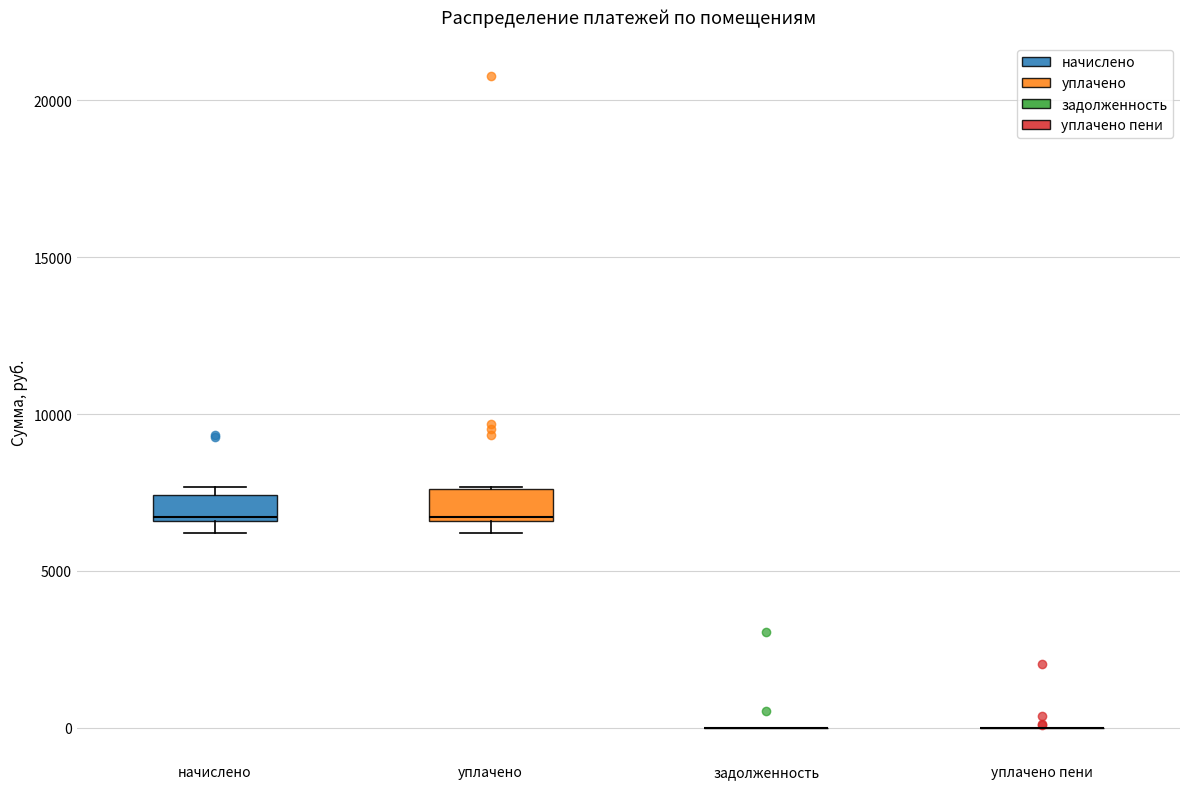

Reading left to right, transcribe this box plot: for each box, give where its median line is, the range the box spans, and where its two whiskers end, as read against the y-axis. The values are not printed on the chart, so give them approximately, as read against the axis.

начислено: median 6500, box 6500 to 7500, whiskers 6000 to 7500 (just above the box's upper edge)
уплачено: median 6500, box 6500 to 7500, whiskers 6000 to 7500
задолженность: box collapsed to a line at 0, whiskers 0 to 0
уплачено пени: box collapsed to a line at 0, whiskers 0 to 0